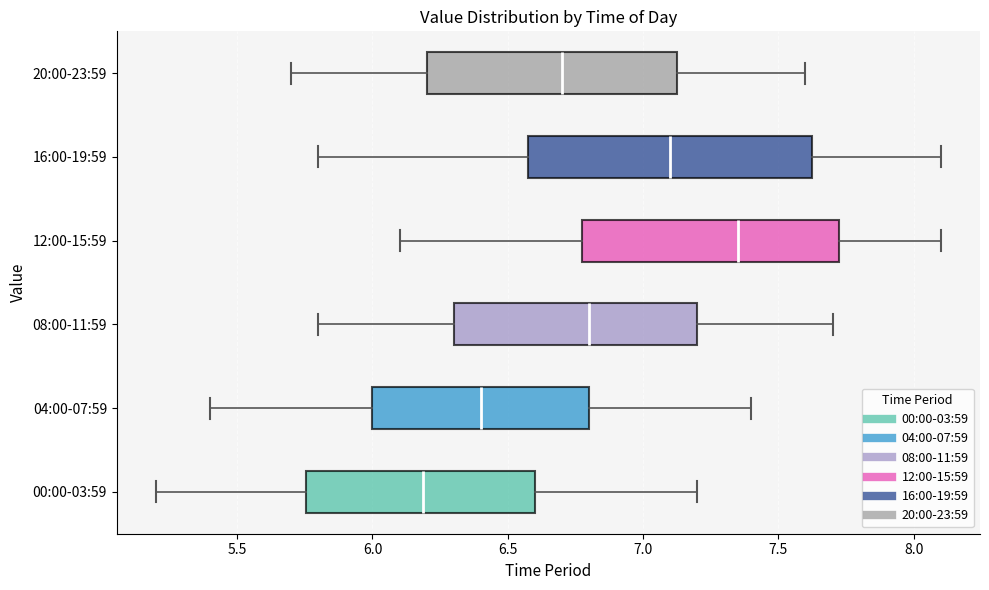

Reading bottom to top, read every box against the x-axis: the position of its median line, the range the box covers, and the ends of its whiskers. The values are not printed on the chart, so give them approximately, as read against the axis.

00:00-03:59: median 6.20, box 5.75 to 6.60, whiskers 5.20 to 7.20
04:00-07:59: median 6.40, box 6.00 to 6.80, whiskers 5.40 to 7.40
08:00-11:59: median 6.80, box 6.30 to 7.20, whiskers 5.80 to 7.70
12:00-15:59: median 7.35, box 6.80 to 7.75, whiskers 6.10 to 8.10
16:00-19:59: median 7.10, box 6.60 to 7.65, whiskers 5.80 to 8.10
20:00-23:59: median 6.70, box 6.20 to 7.15, whiskers 5.70 to 7.60